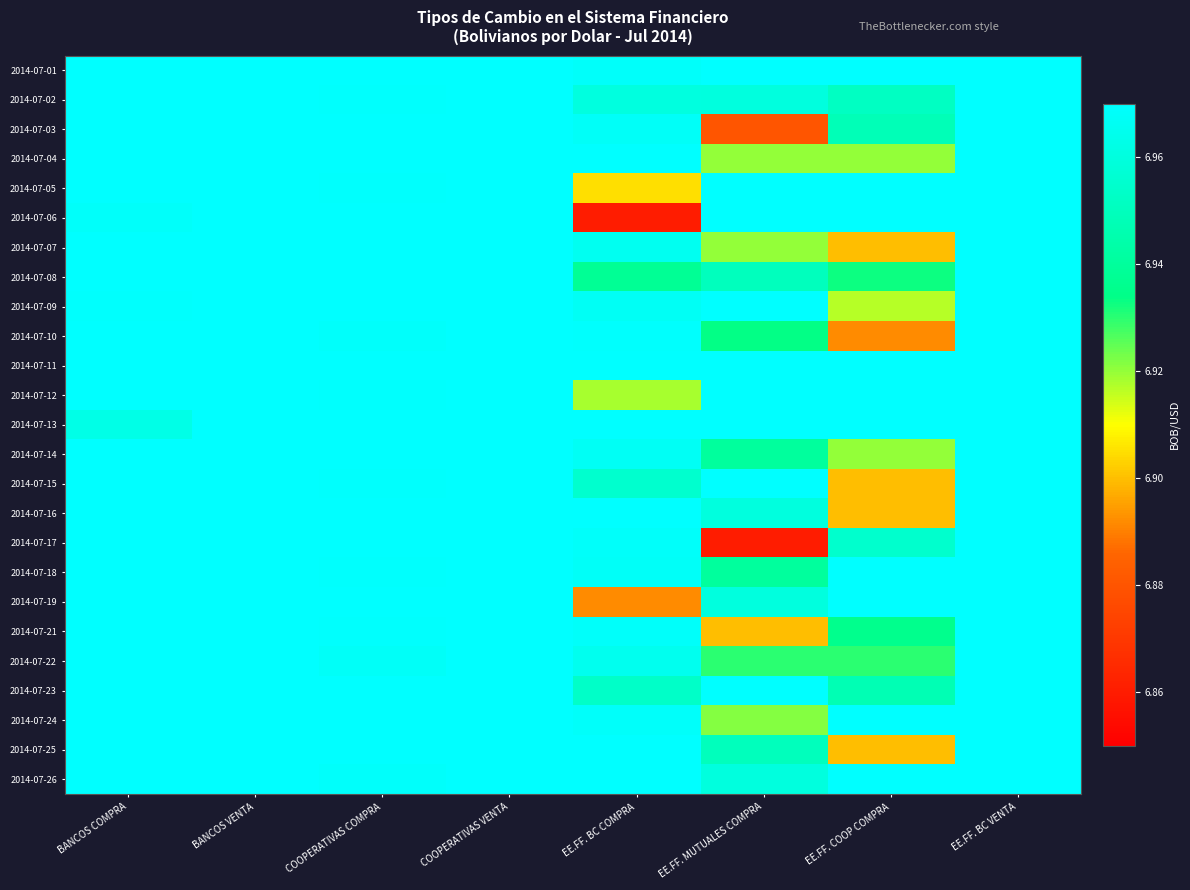

What is the smallest value displayed?

6.9